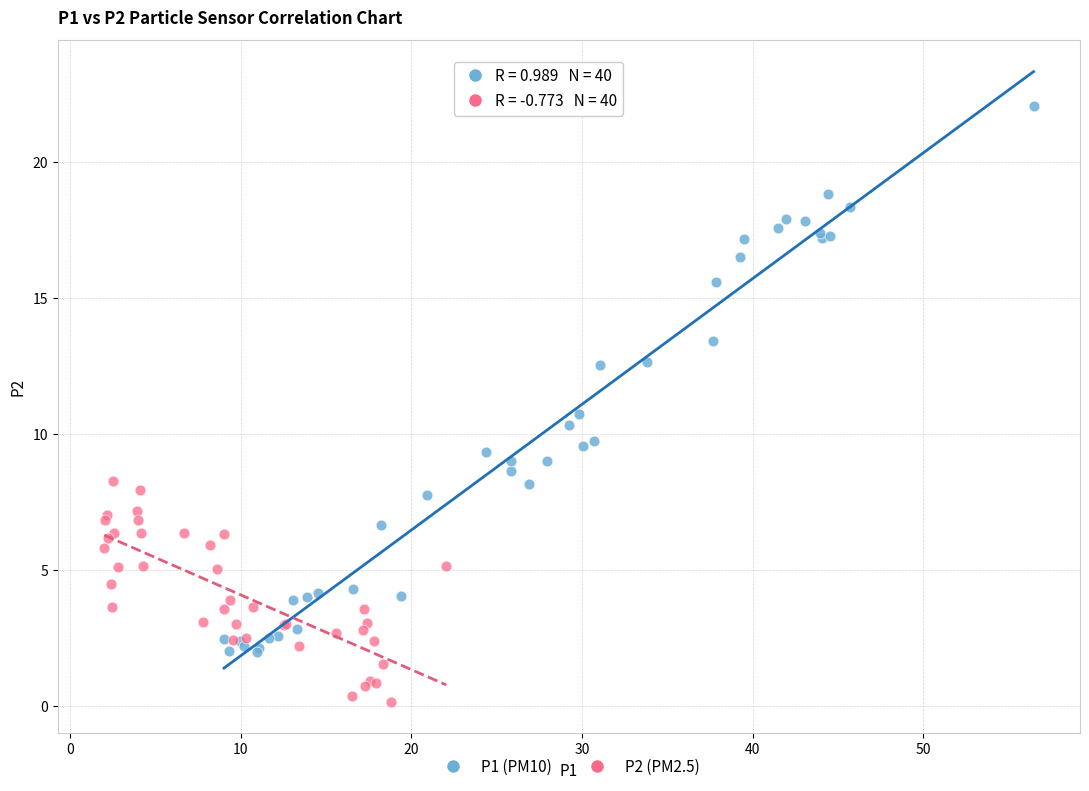

Which series contains the lowest Y value?

P2 (PM2.5)